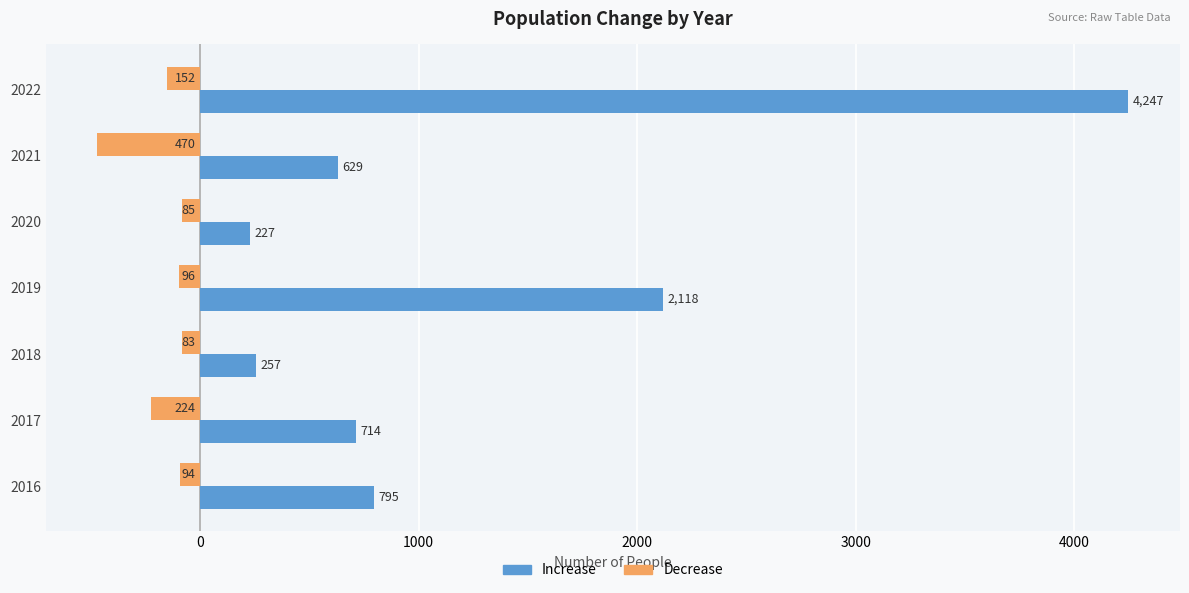

List the labels in order of Increase value, smallest first.

2020, 2018, 2021, 2017, 2016, 2019, 2022